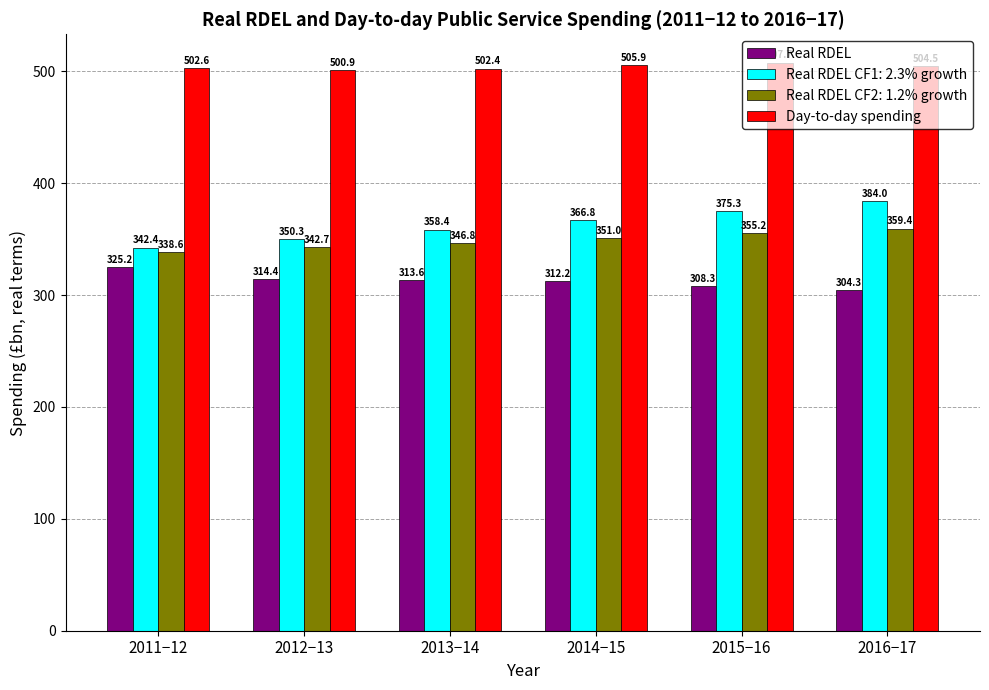

Does the chart contain any negative values?

No